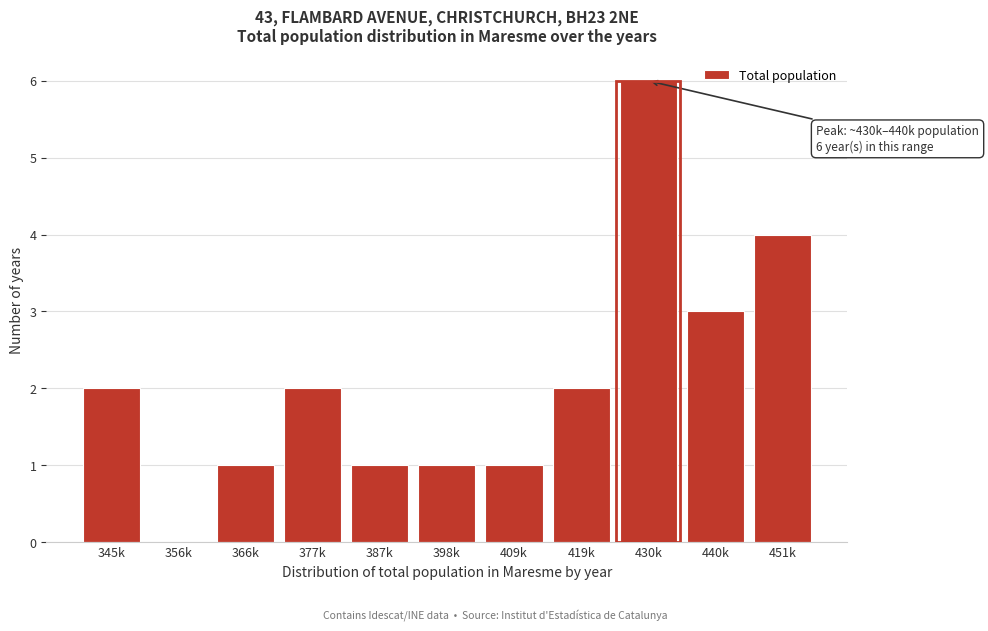

Reading left to right, transcribe all the data shown in this chart.

345k=2	356k=0	366k=1	377k=2	387k=1	398k=1	409k=1	419k=2	430k=6	440k=3	451k=4